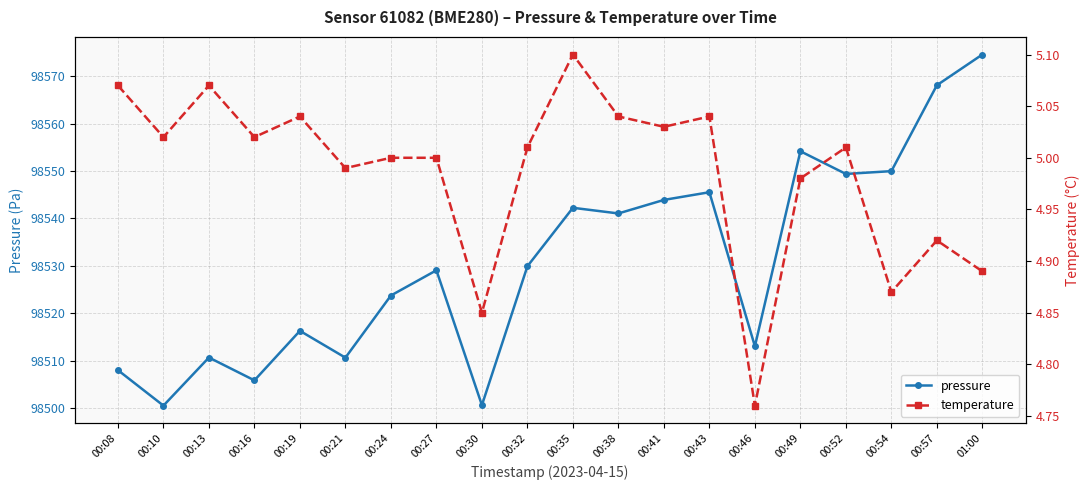

Which series has the largest range (max minus min)?

pressure